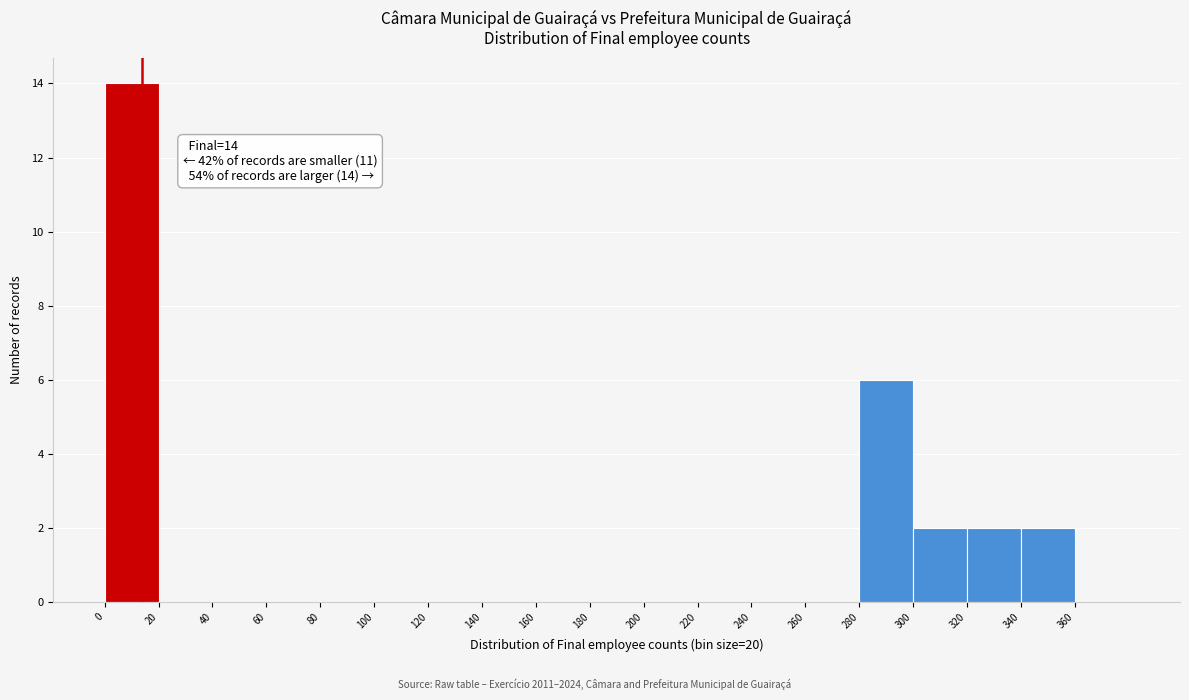

Which range on the x-axis has the tallest bar?

0 to 20